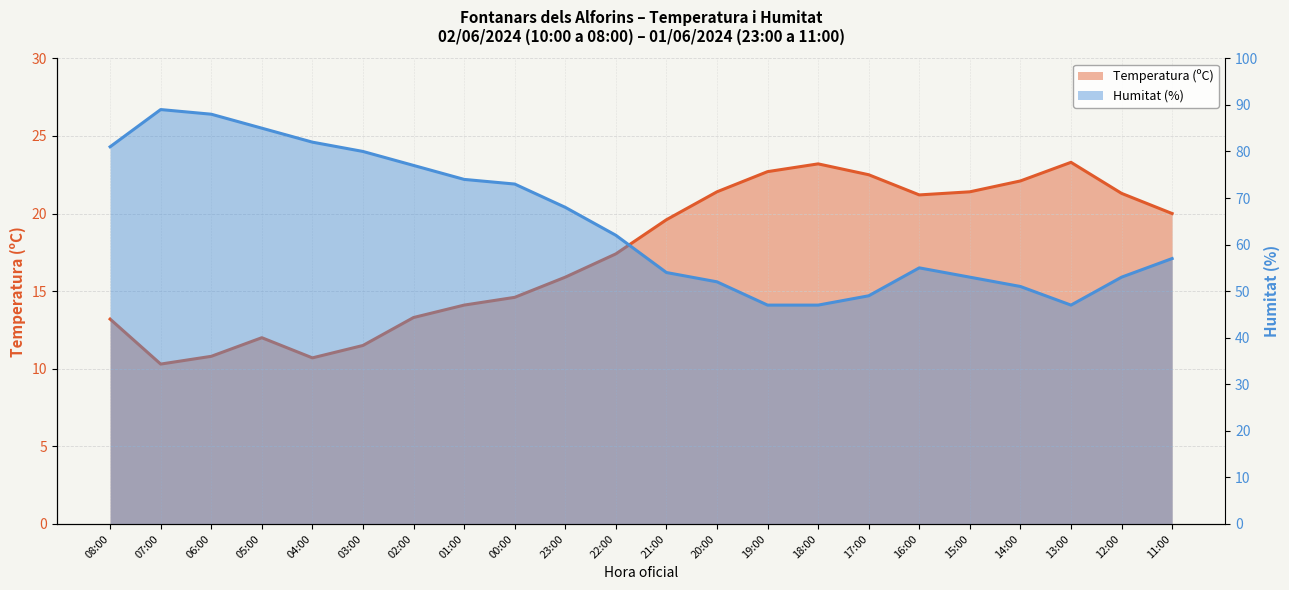

Which series has the largest range (max minus min)?

Humitat (%)